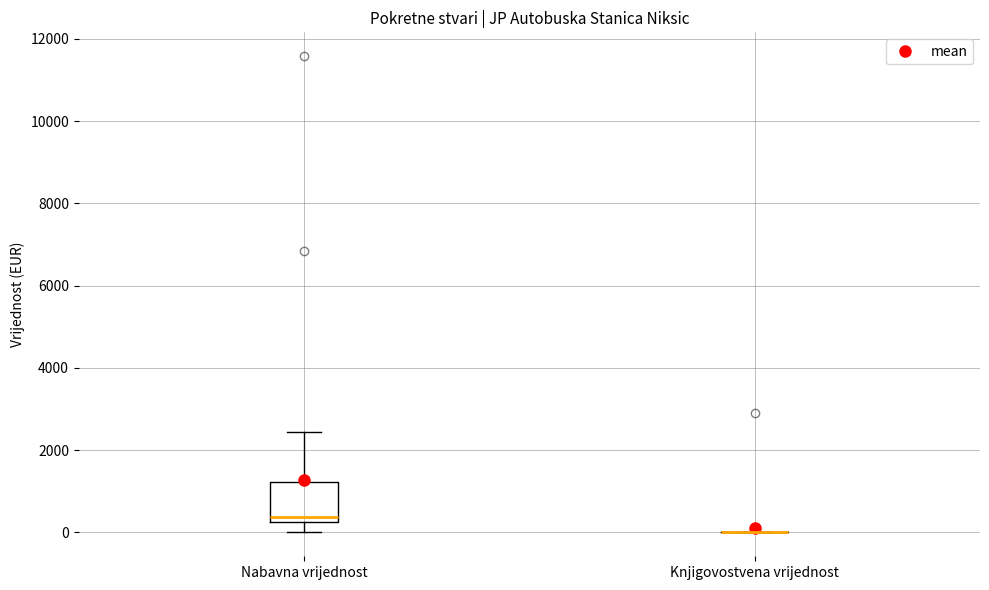

Reading left to right, read every box against the y-axis: the position of its median line, the range the box covers, and the ends of its whiskers. The values are not printed on the chart, so give them approximately, as read against the axis.

Nabavna vrijednost: median 400, box 200 to 1200, whiskers 0 to 2400
Knjigovostvena vrijednost: box collapsed to a line at 0, whiskers 0 to 0